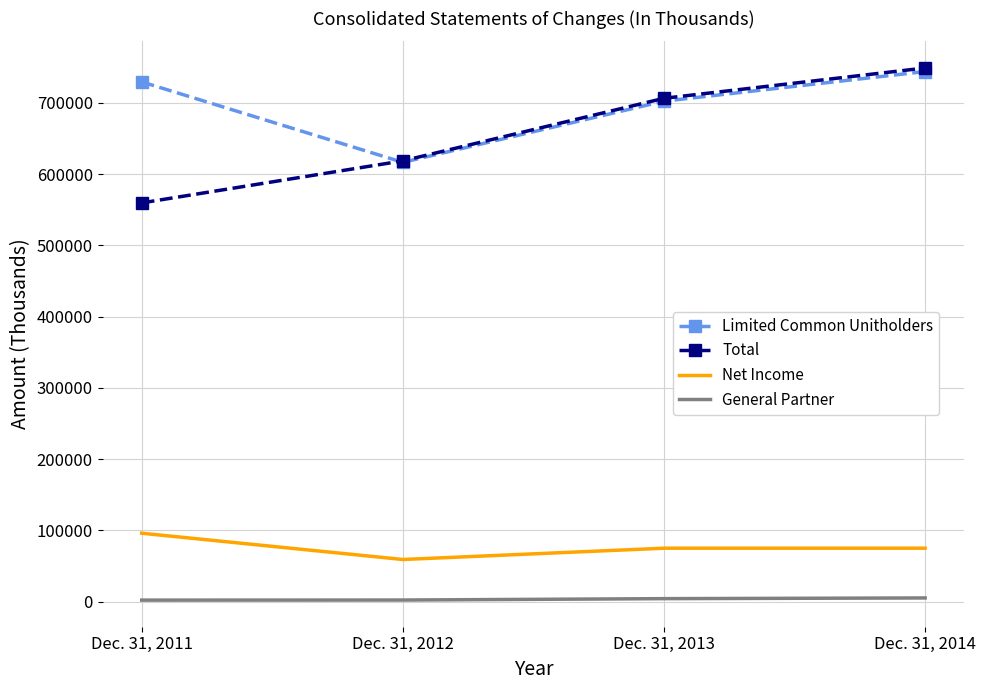

Where is Total nearest to the value 654368?

Dec. 31, 2012